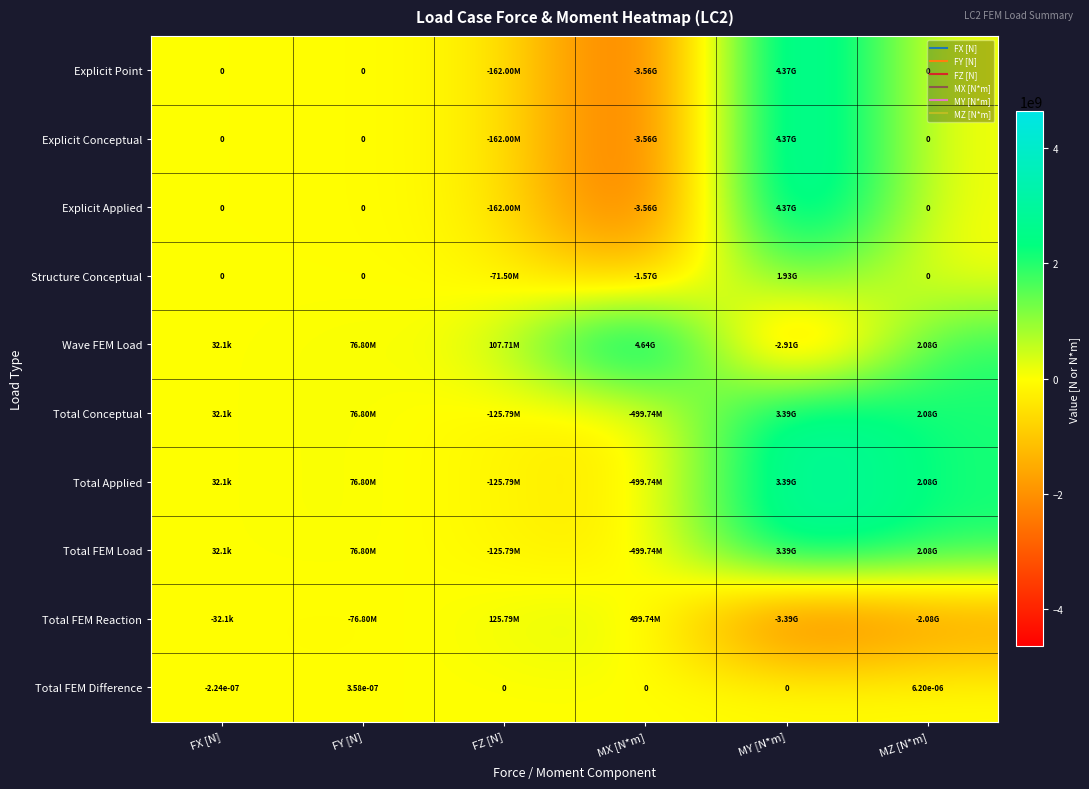

The Explicit Point series shows -4953150674.7 at MZ [N*m]. True or false?

False